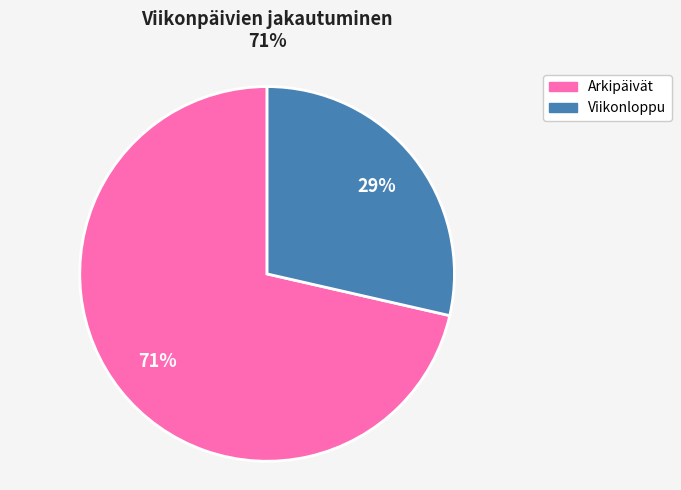

How many slices are in this pie chart?

2